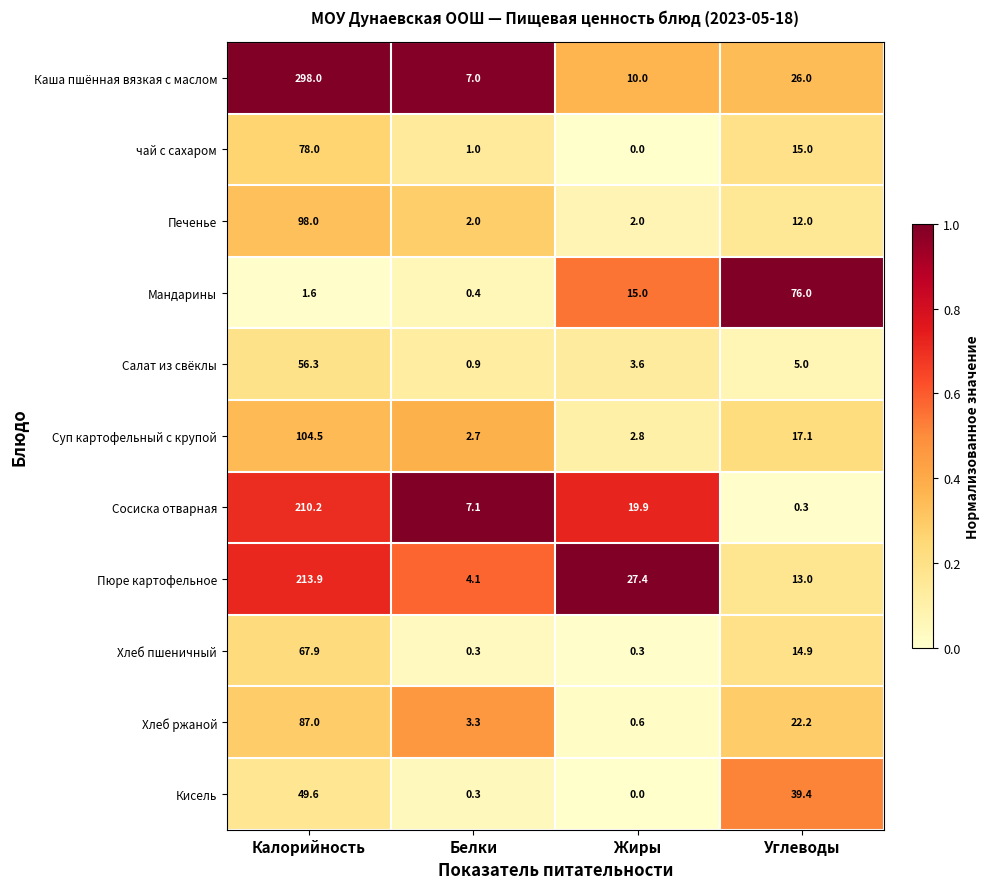

What is the difference between the second highest and second lowest values in the чай с сахаром series?

14.0